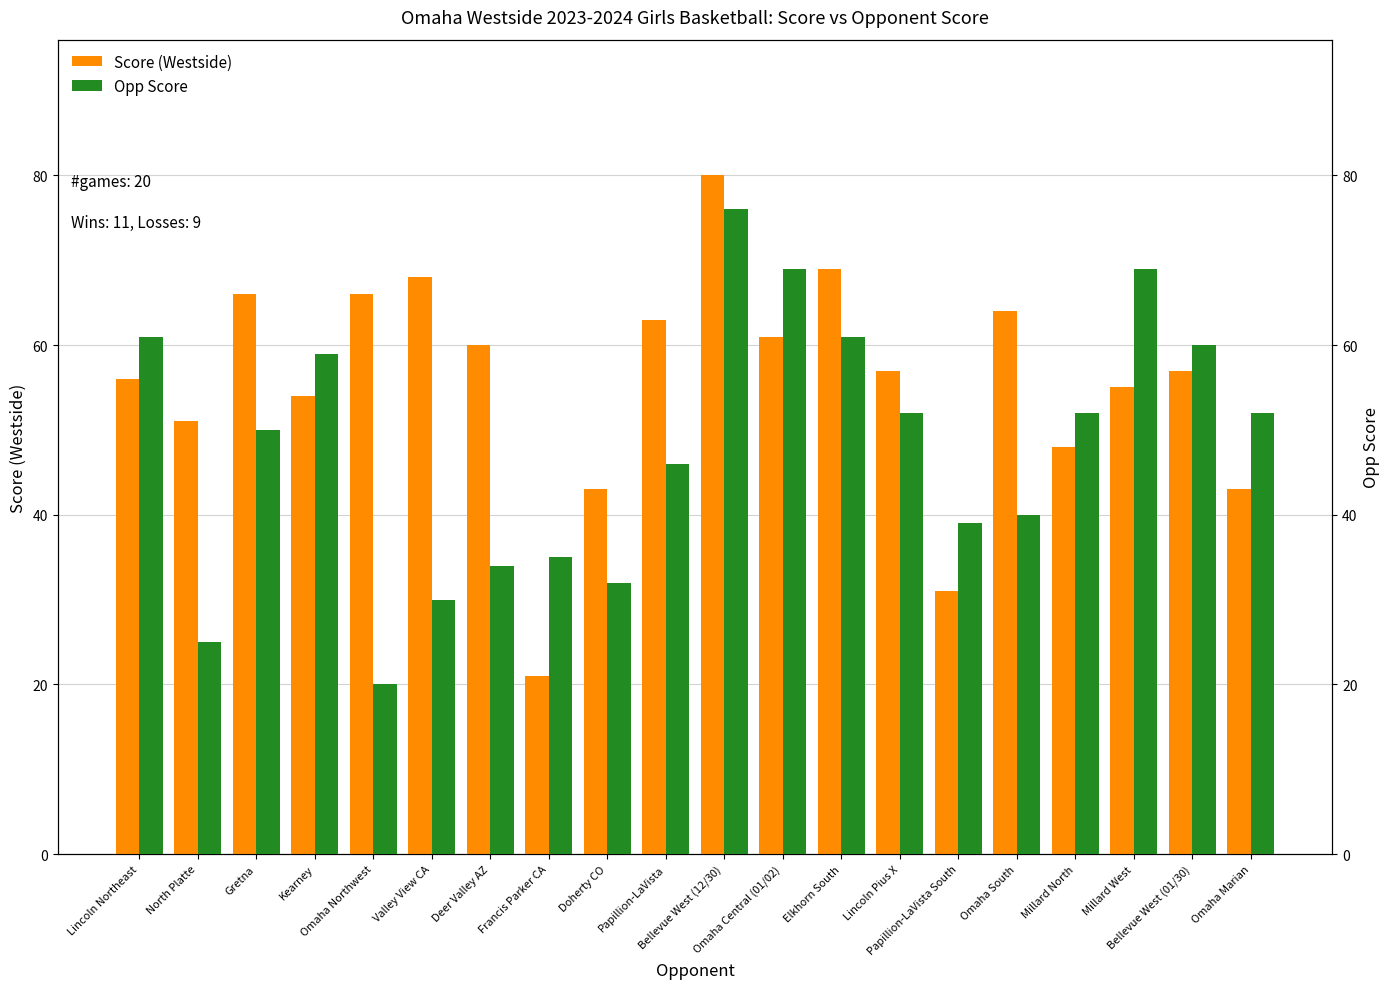

Rank the categories by Opp Score value from lowest to highest.

Omaha Northwest, North Platte, Valley View CA, Doherty CO, Deer Valley AZ, Francis Parker CA, Papillion-LaVista South, Omaha South, Papillion-LaVista, Gretna, Lincoln Pius X, Millard North, Omaha Marian, Kearney, Bellevue West (01/30), Lincoln Northeast, Elkhorn South, Omaha Central (01/02), Millard West, Bellevue West (12/30)